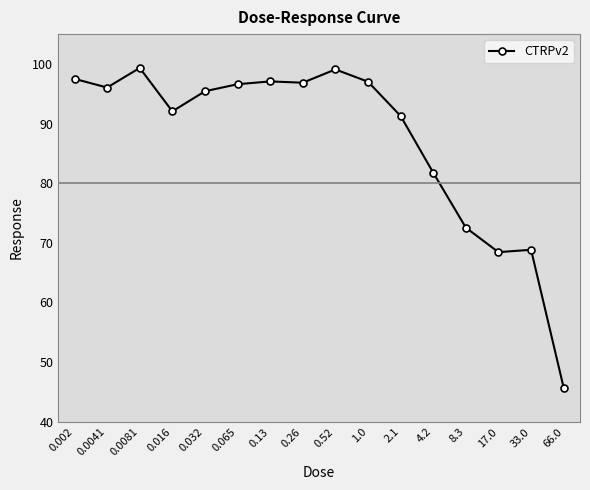

Where is the first local minimum?

0.0041